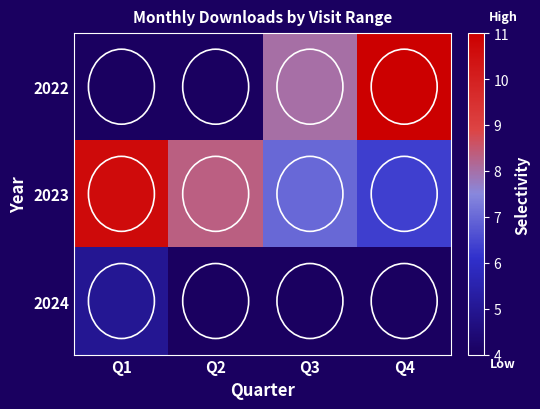

What is the average value of the 2023 series?

8.1